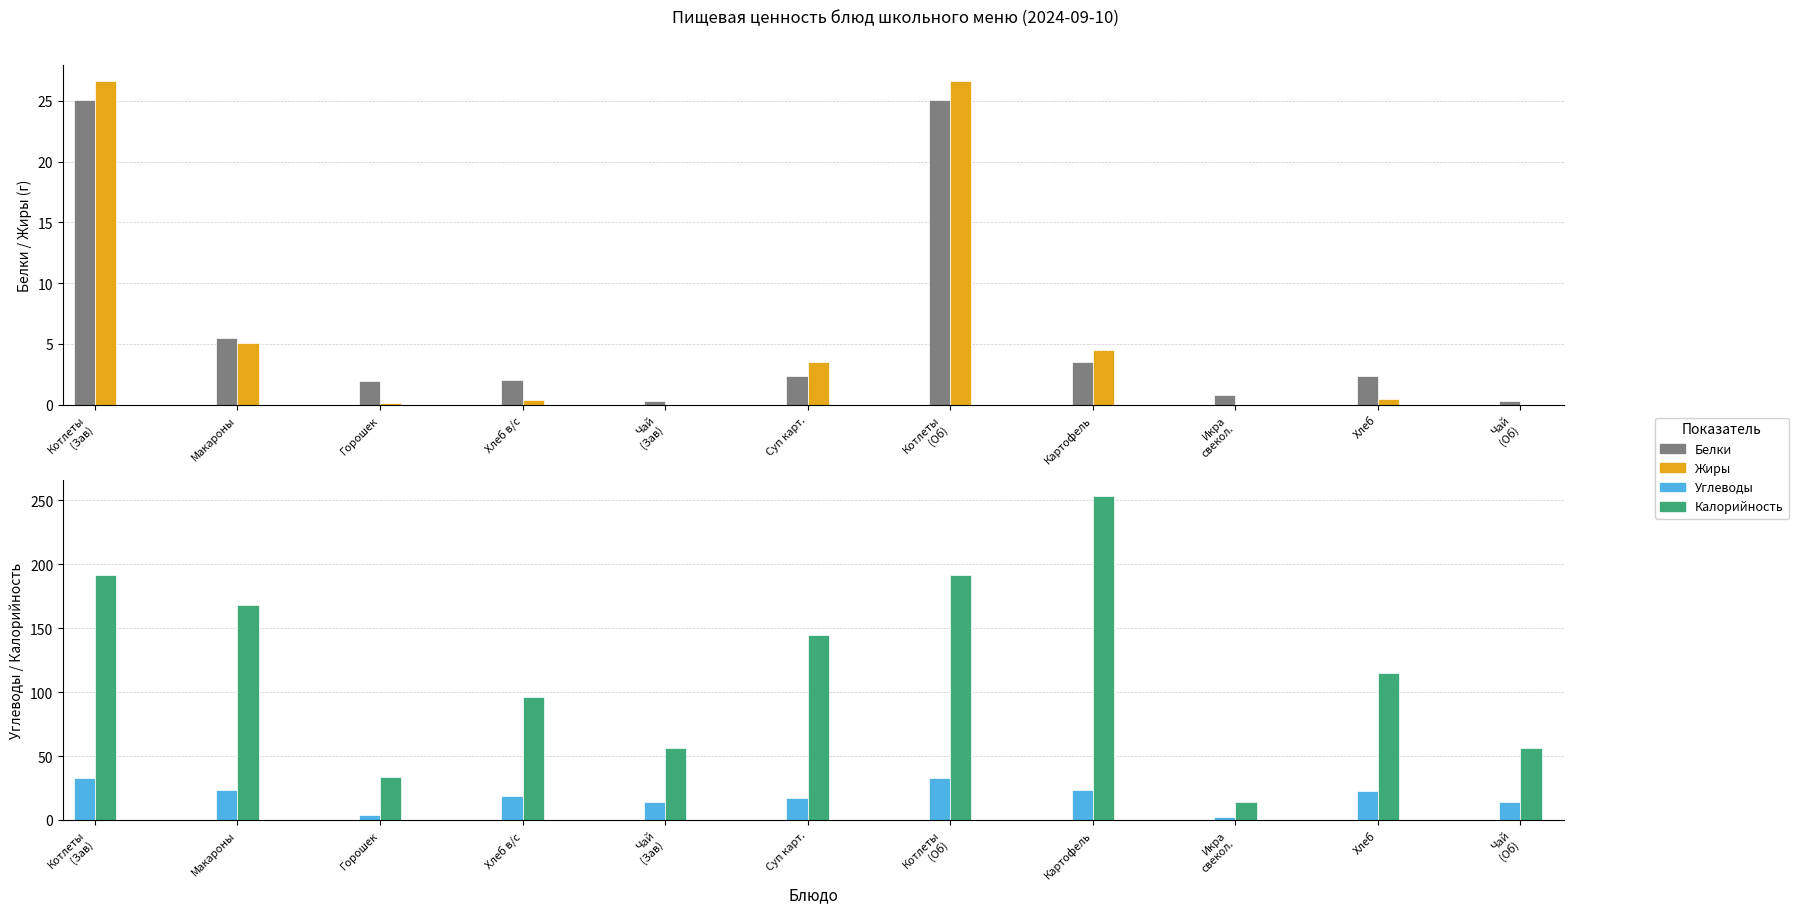

What is the label of the 8th bar from the right?

Хлеб в/с